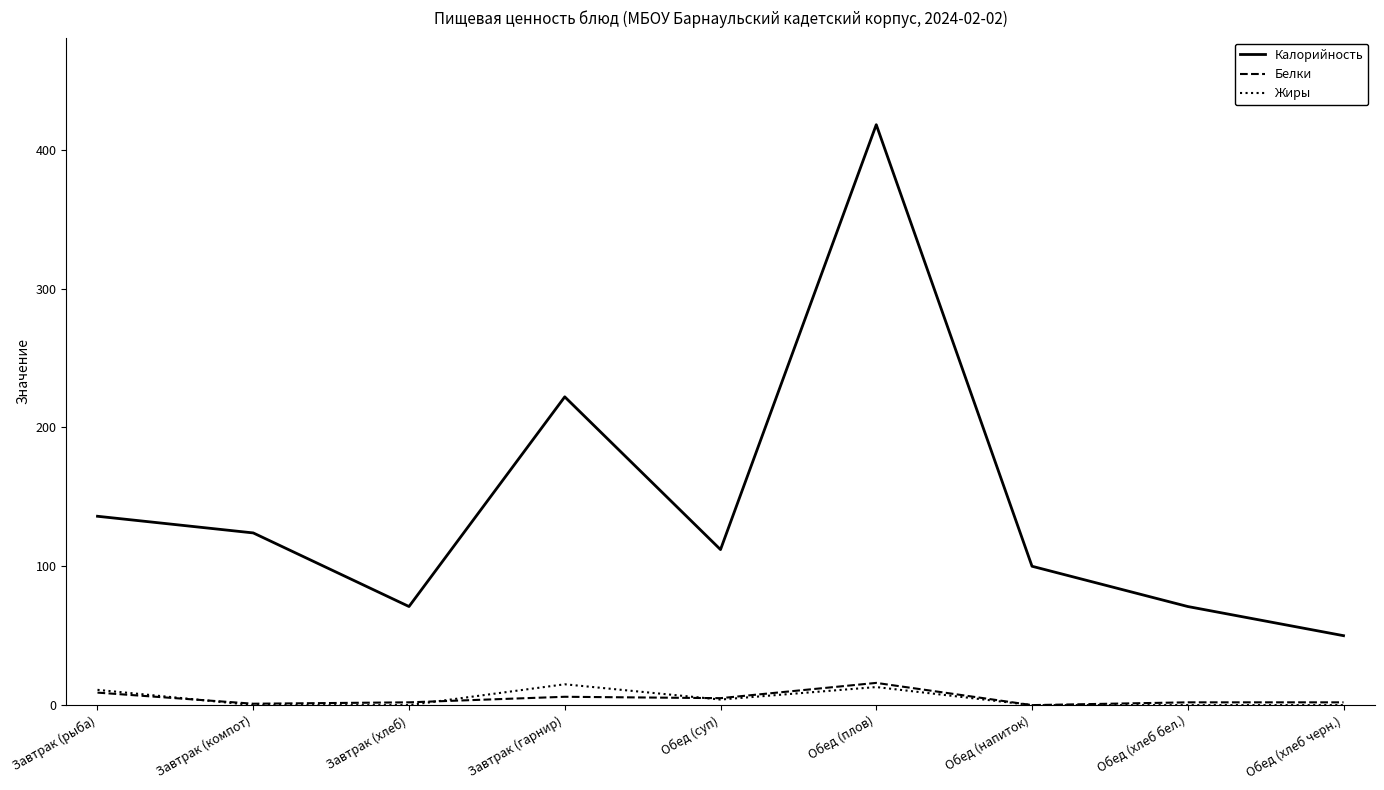

Where is Калорийность nearest to the value 234?

Завтрак (гарнир)